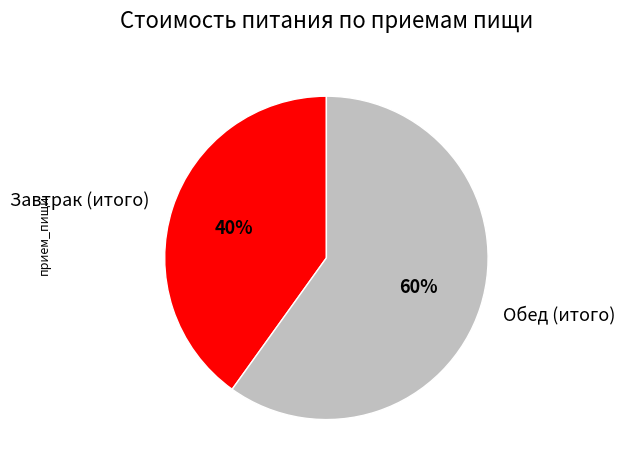

Count the number of slices in the pie.

2